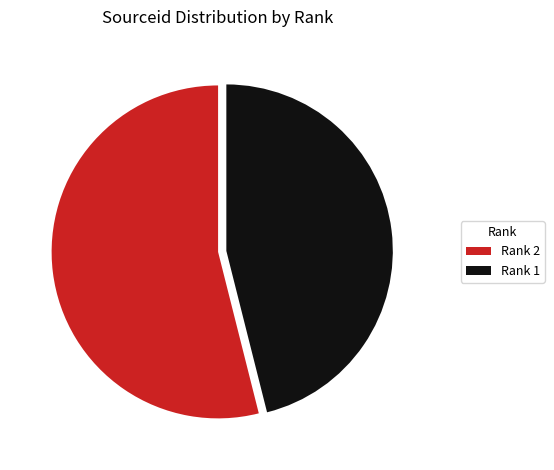

Do Rank 2 and Rank 1 together represent more than half of the pie?

Yes